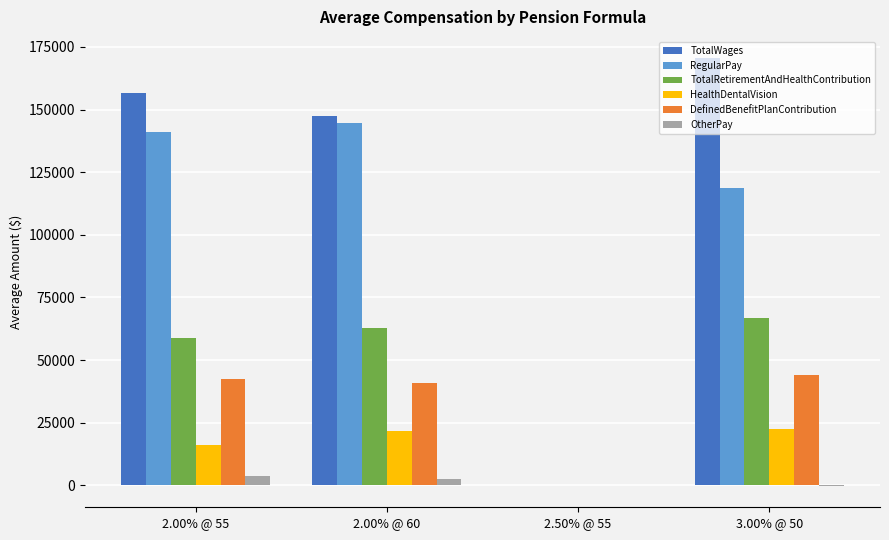

Is the value of HealthDentalVision at 2.00% @ 60 greater than the value of RegularPay at 2.50% @ 55?

Yes